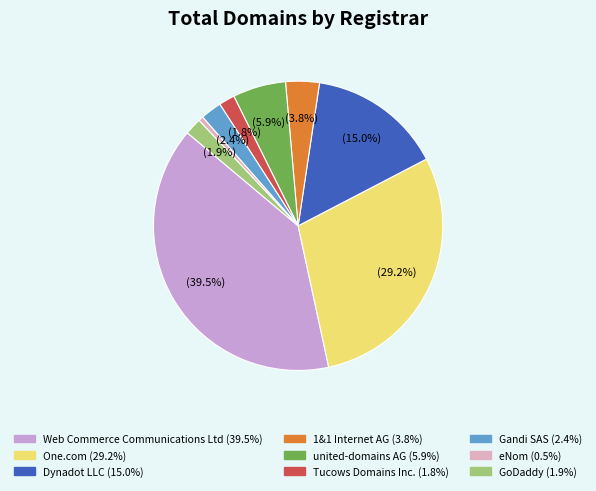

The Gandi SAS slice represents 2% of the pie. True or false?

True